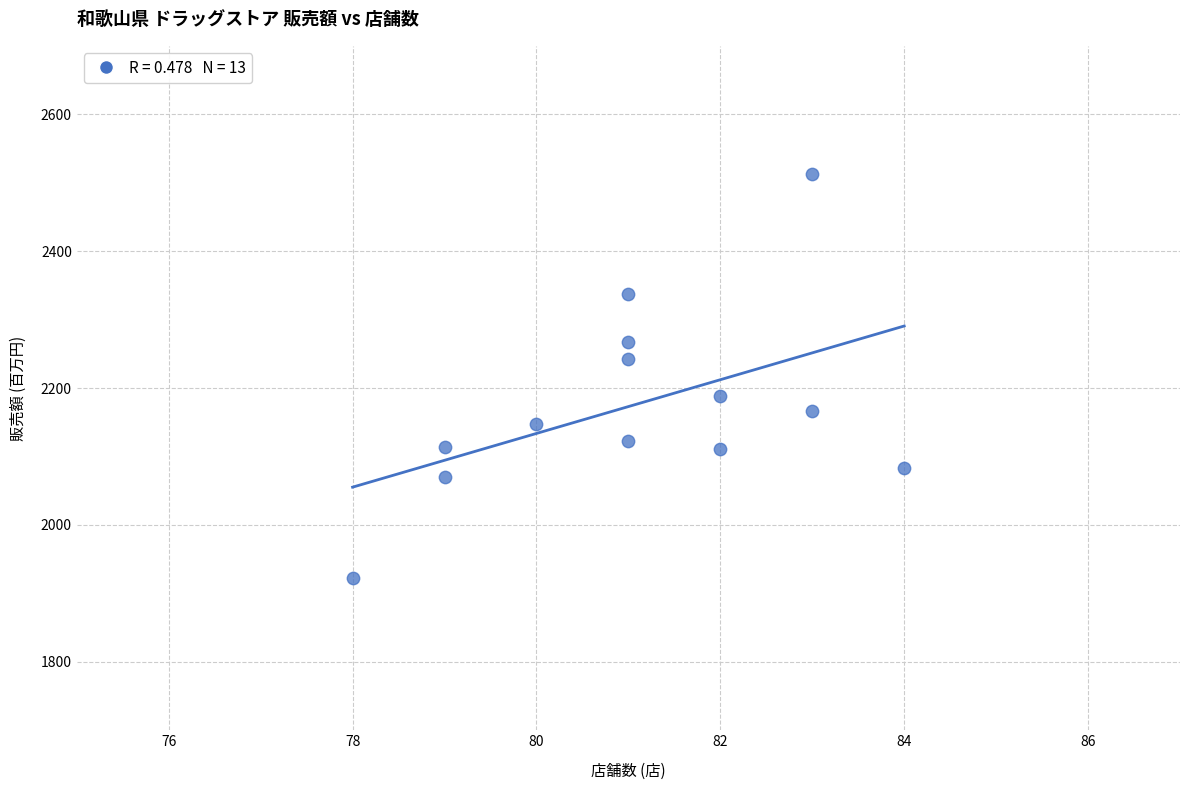

What is the range of Y values (max minus min)?

590